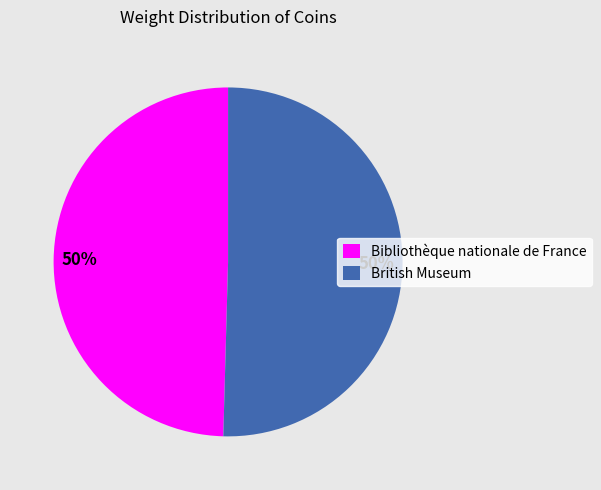

To the nearest percent, what portion does British Museum represent?

50%